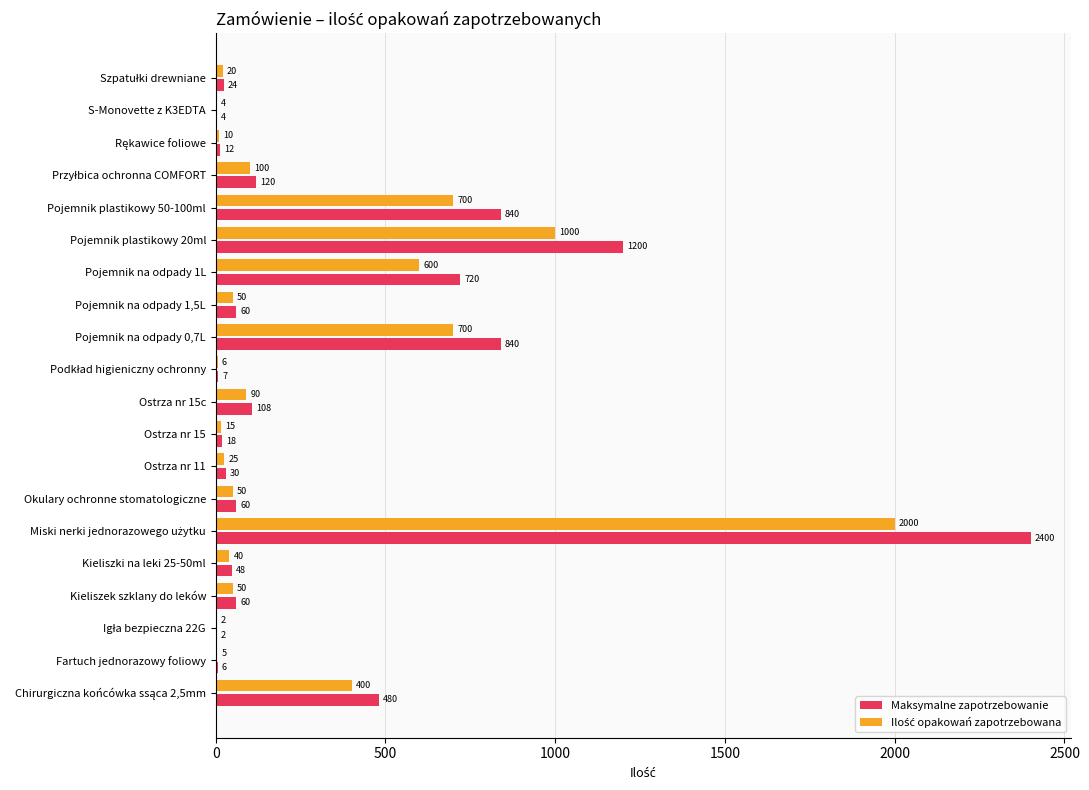

What is the maximum value shown in the chart?

2400